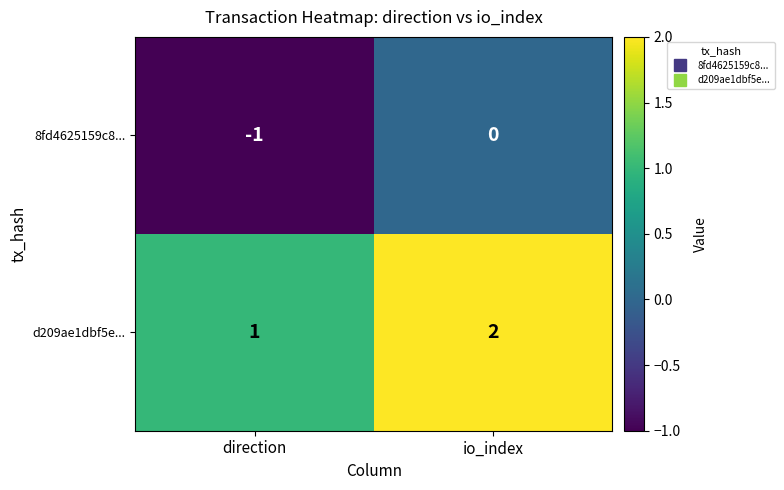

True or false: 8fd4625159c8... has a value of 0 at io_index.

True